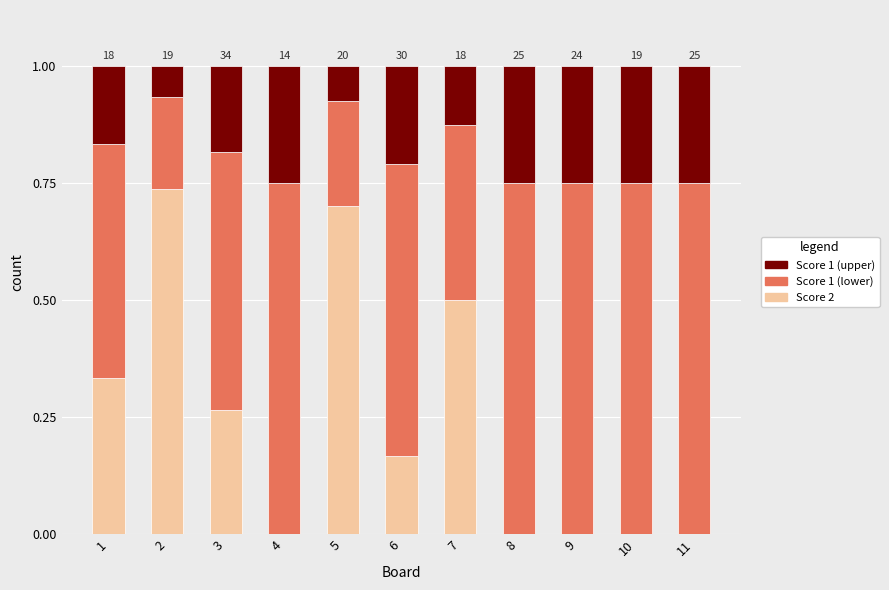

What is the total value across all series at 5?

1.0